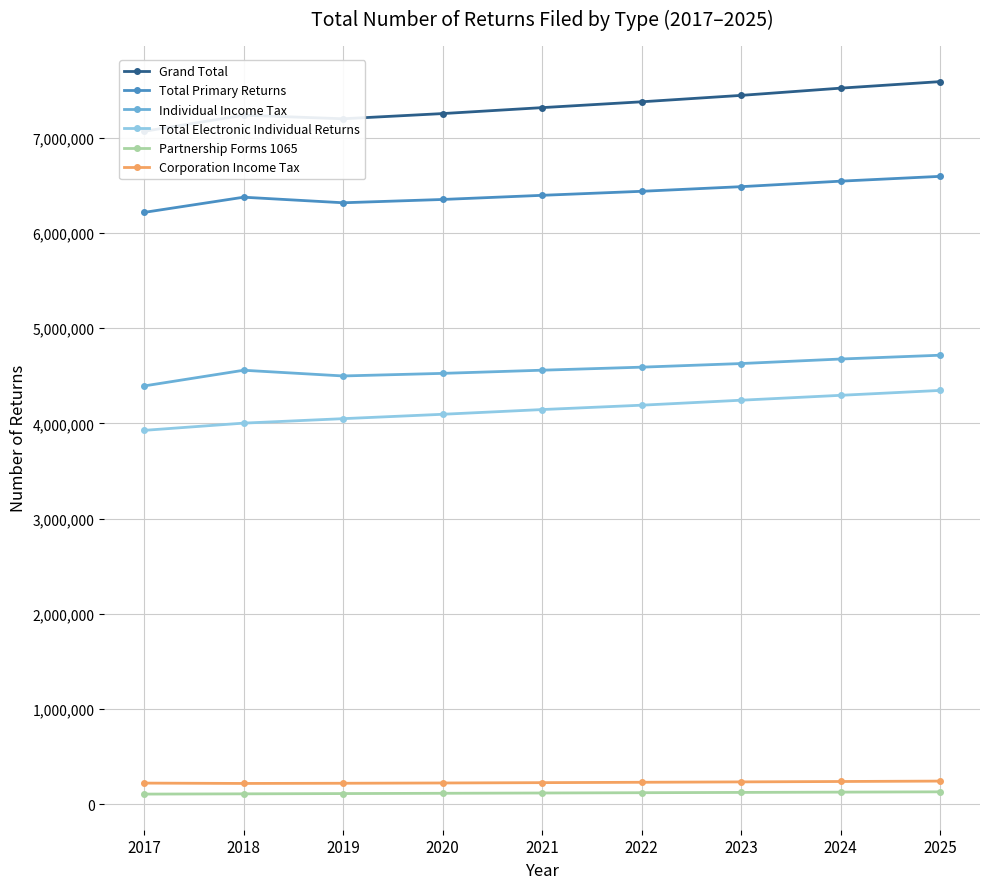

What is the minimum value shown in the chart?

104590